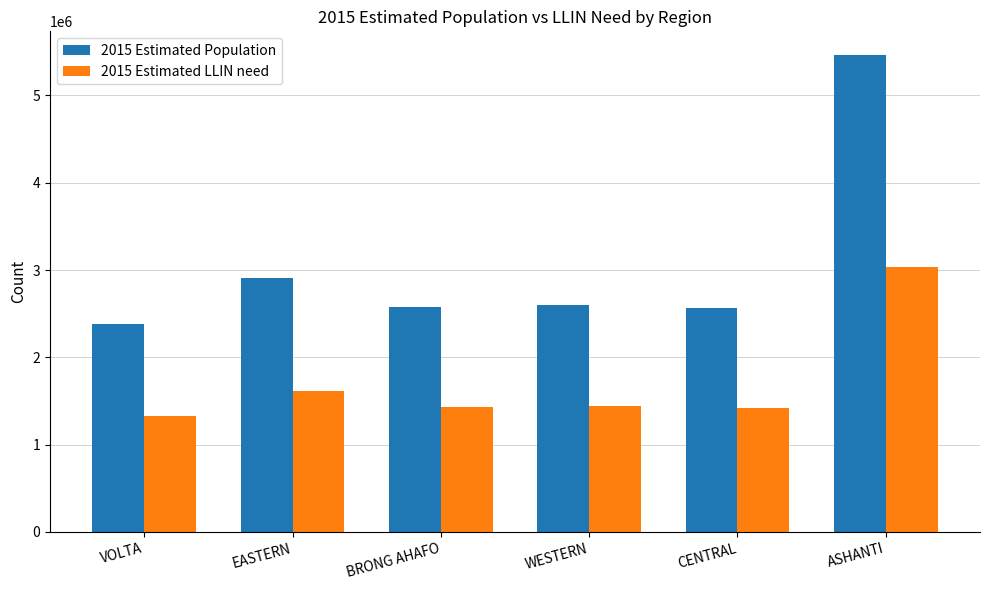

Are the bars grouped side by side (vs. stacked)?

Yes